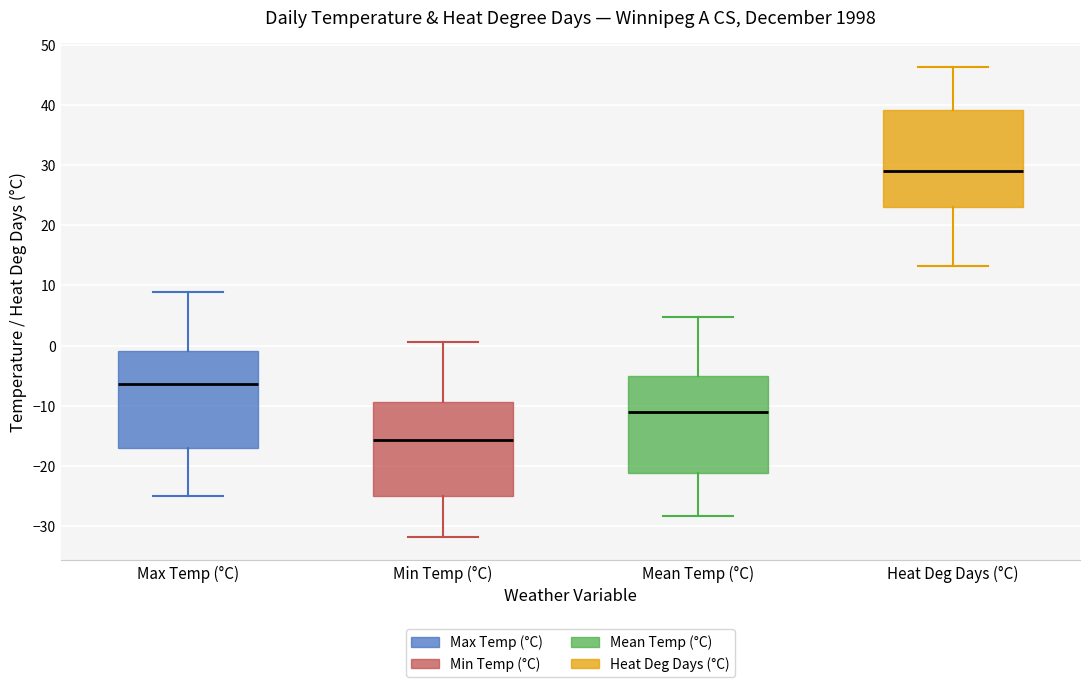

Where is the lower edge of the box for Mean Temp (°C) on the y-axis? The values are not printed on the chart, so give them approximately, as read against the axis.

-21